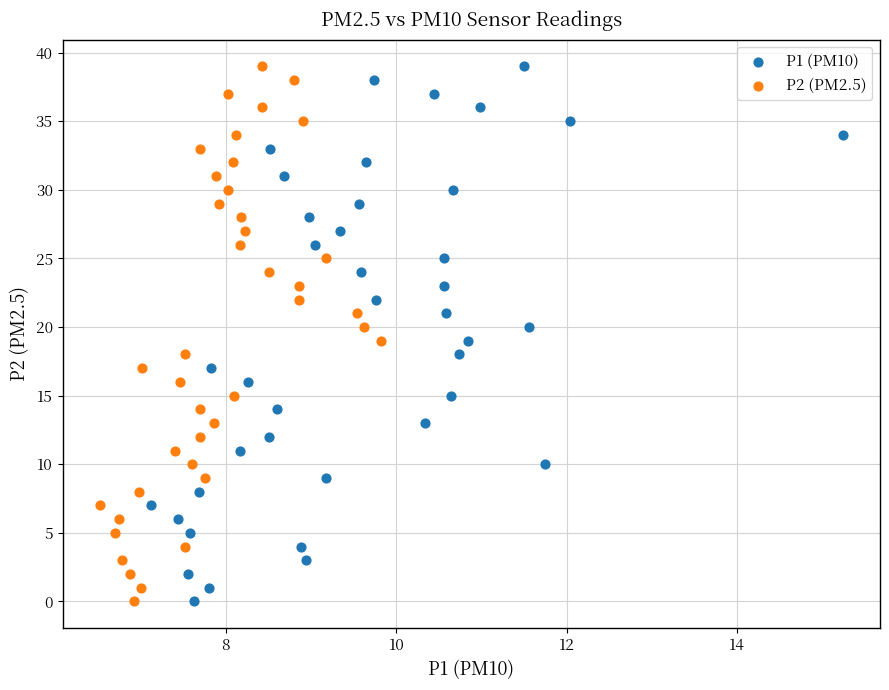

What are all the series names shown in the legend?

P1 (PM10), P2 (PM2.5)